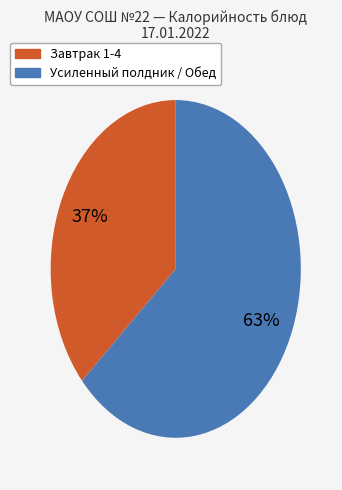

How many segments does this pie chart have?

2